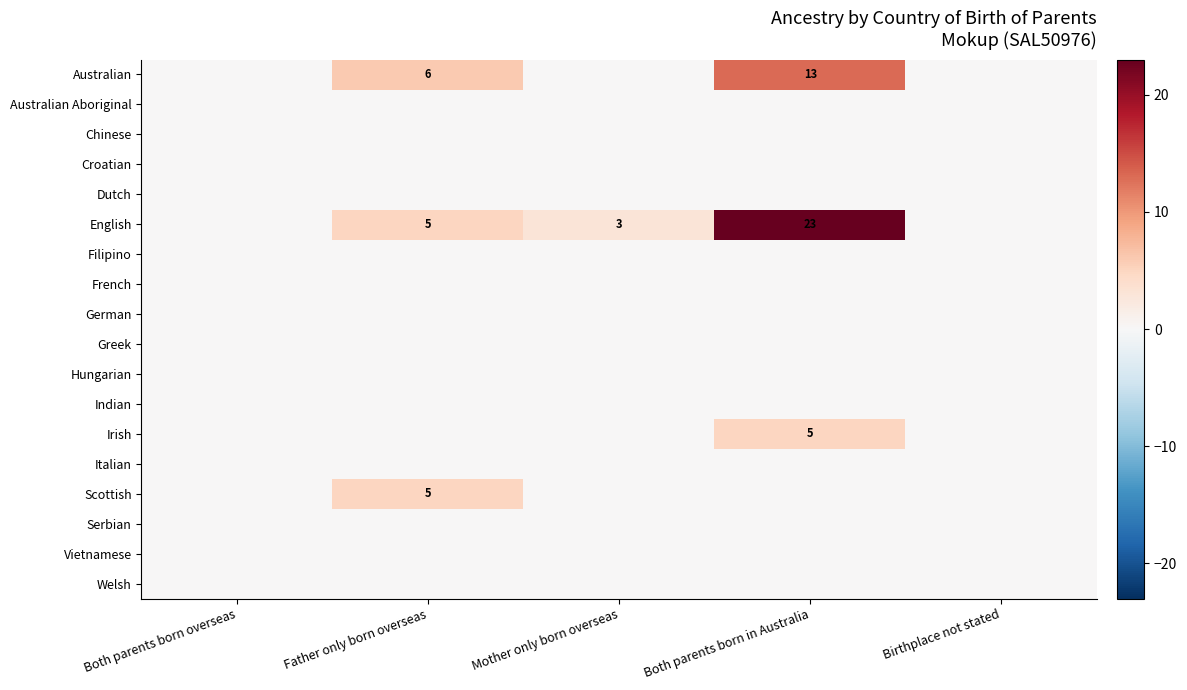

The value of French at Birthplace not stated is 0. True or false?

True